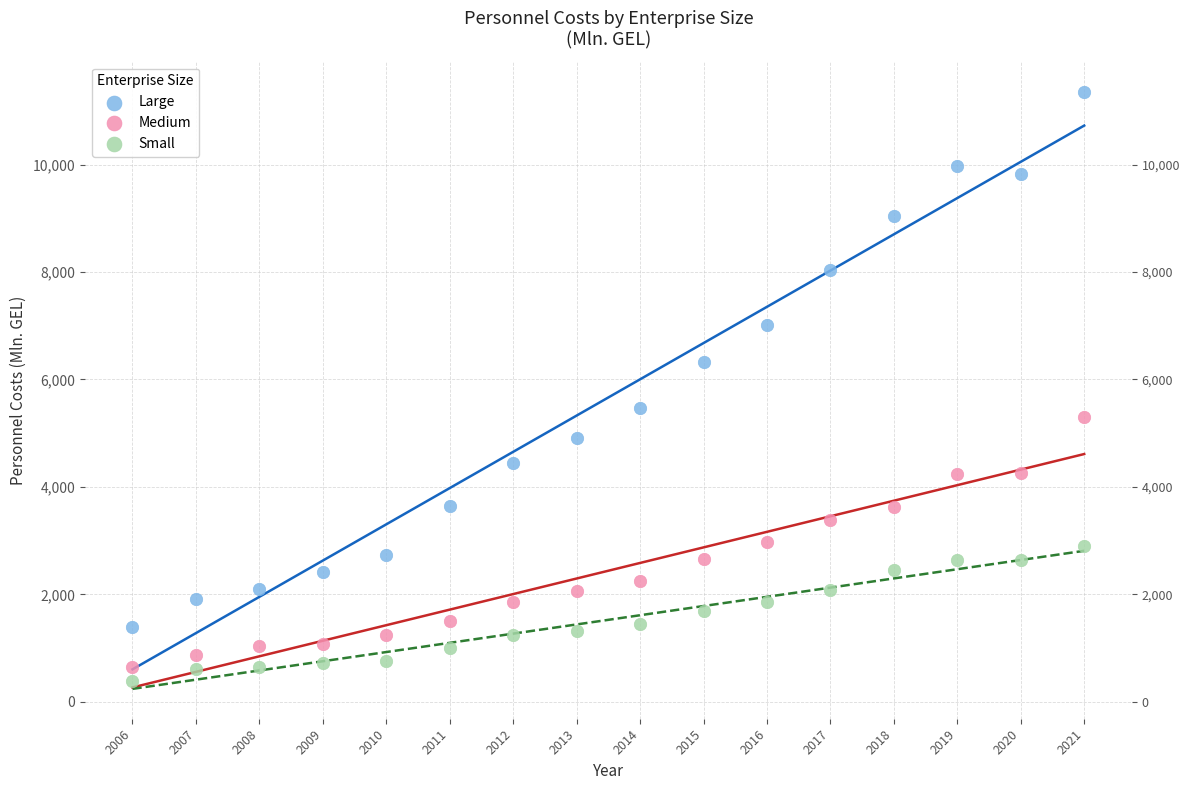

Across all data points, what is the range of X values (max minus min)?

15.0